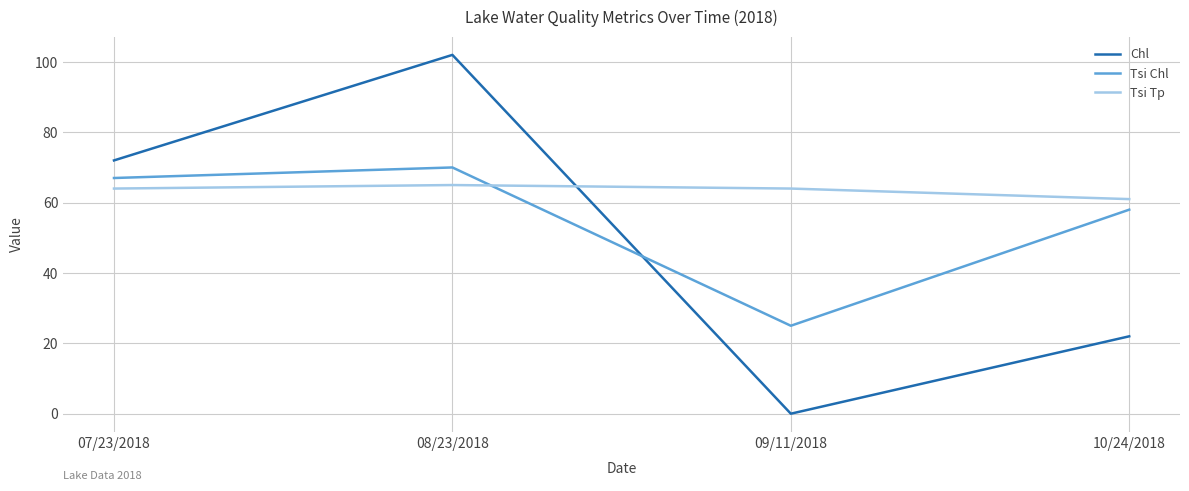

Reading left to right, extract all data points from this chart.

Chl: 72	102	0	22
Tsi Chl: 67	70	25	58
Tsi Tp: 64	65	64	61